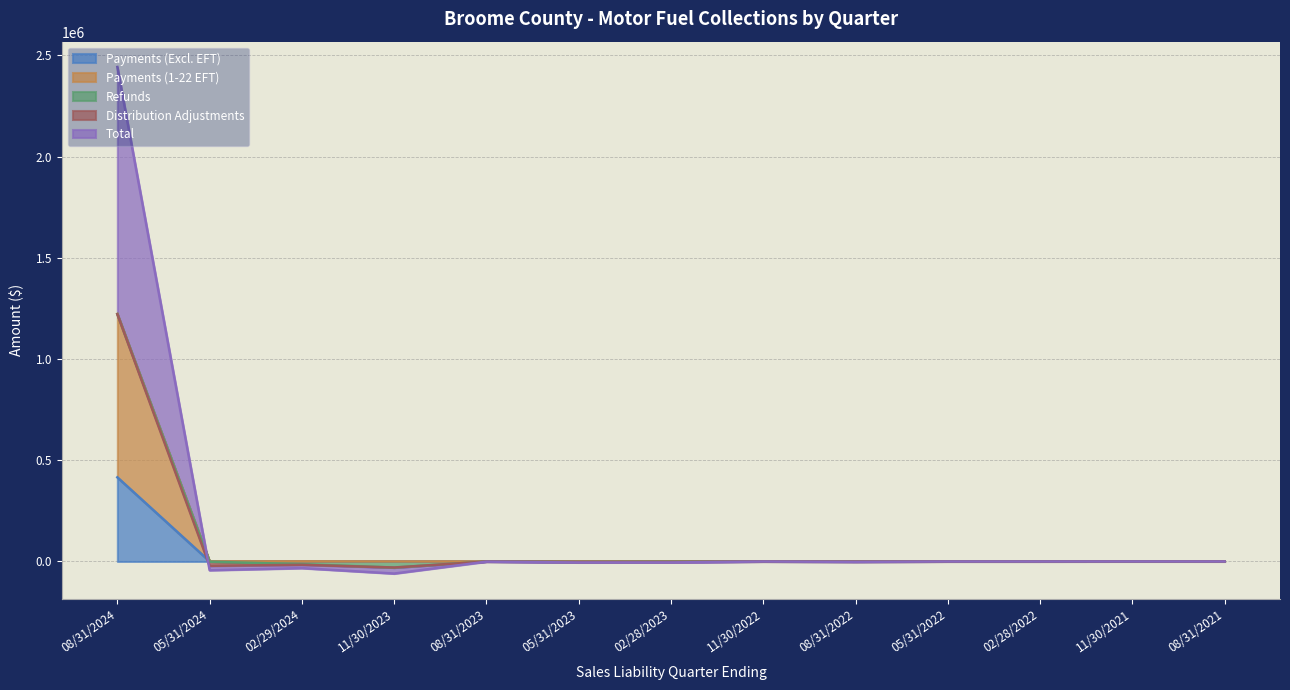

At which label does Payments (Excl. EFT) reach its peak?

08/31/2024